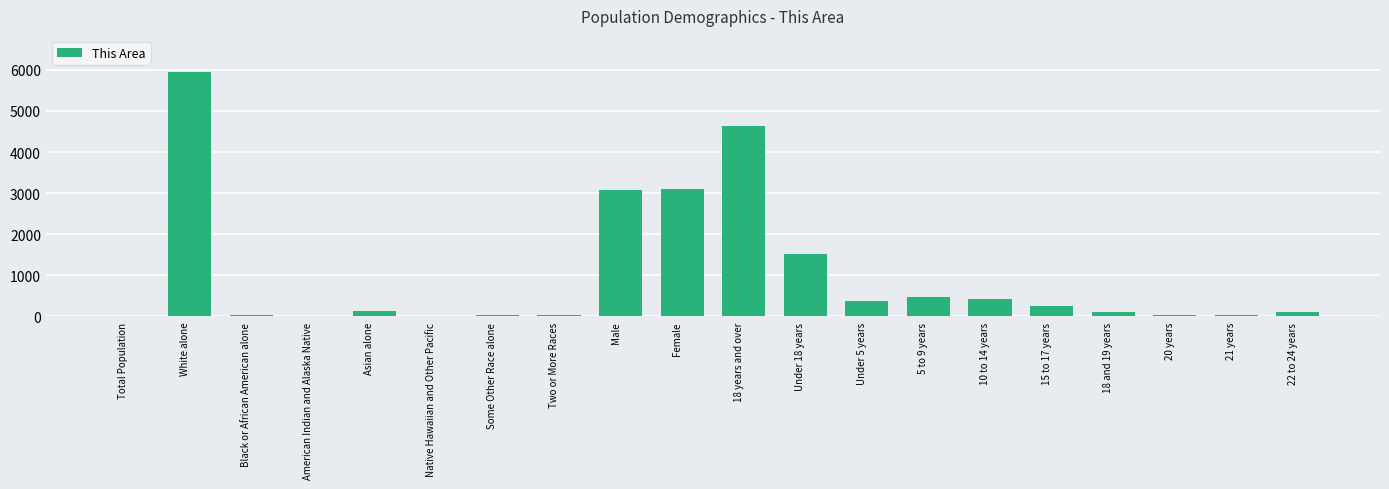

How many categories are shown in the chart?

20